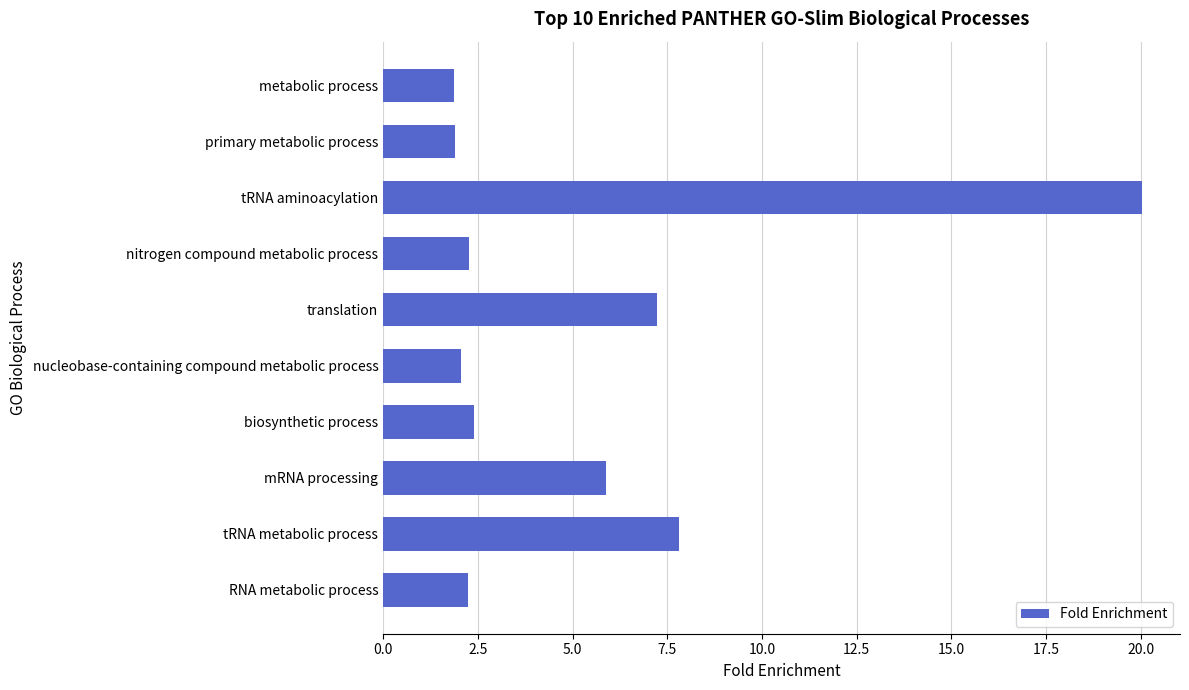

What position from the top is nucleobase-containing compound metabolic process?

6